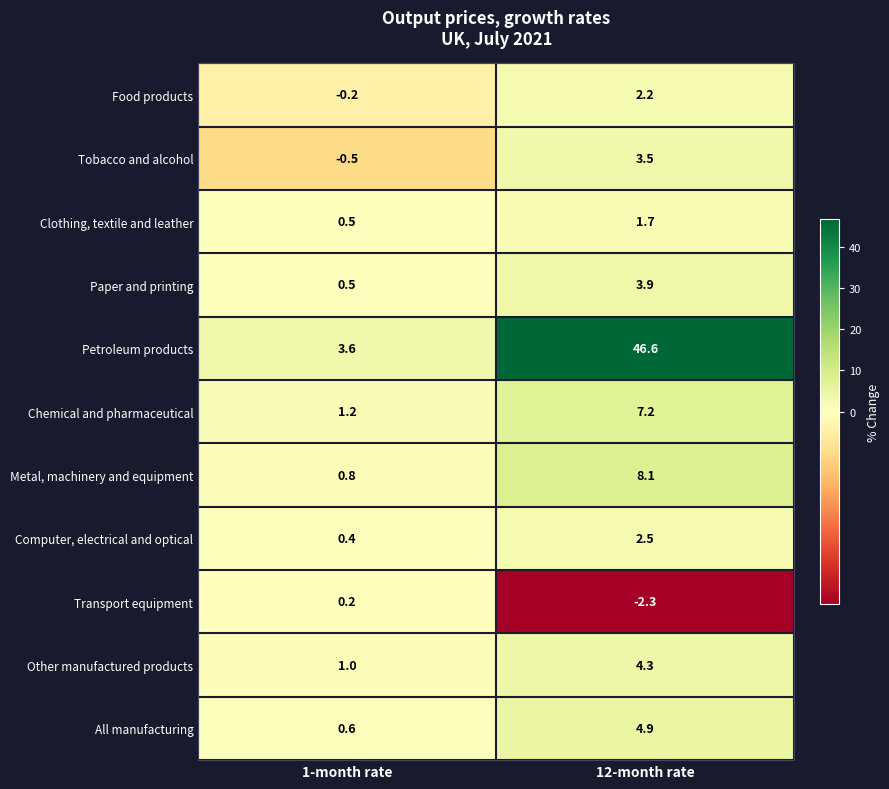

At which category is the sum across all series the highest?

12-month rate